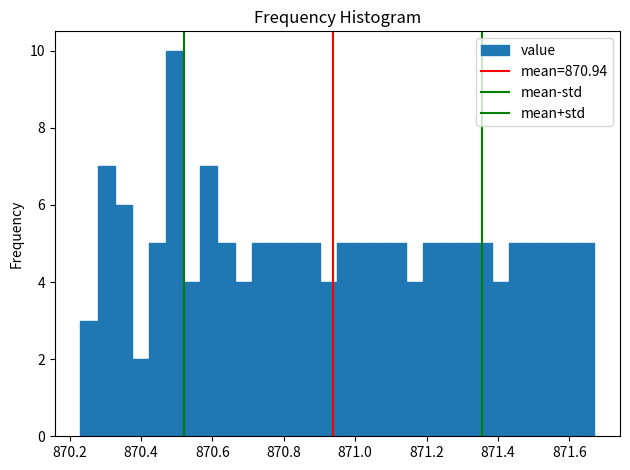

Around what value on the x-axis is the tallest bar? Give the approximate position of its centre, as read against the axis.

870.50